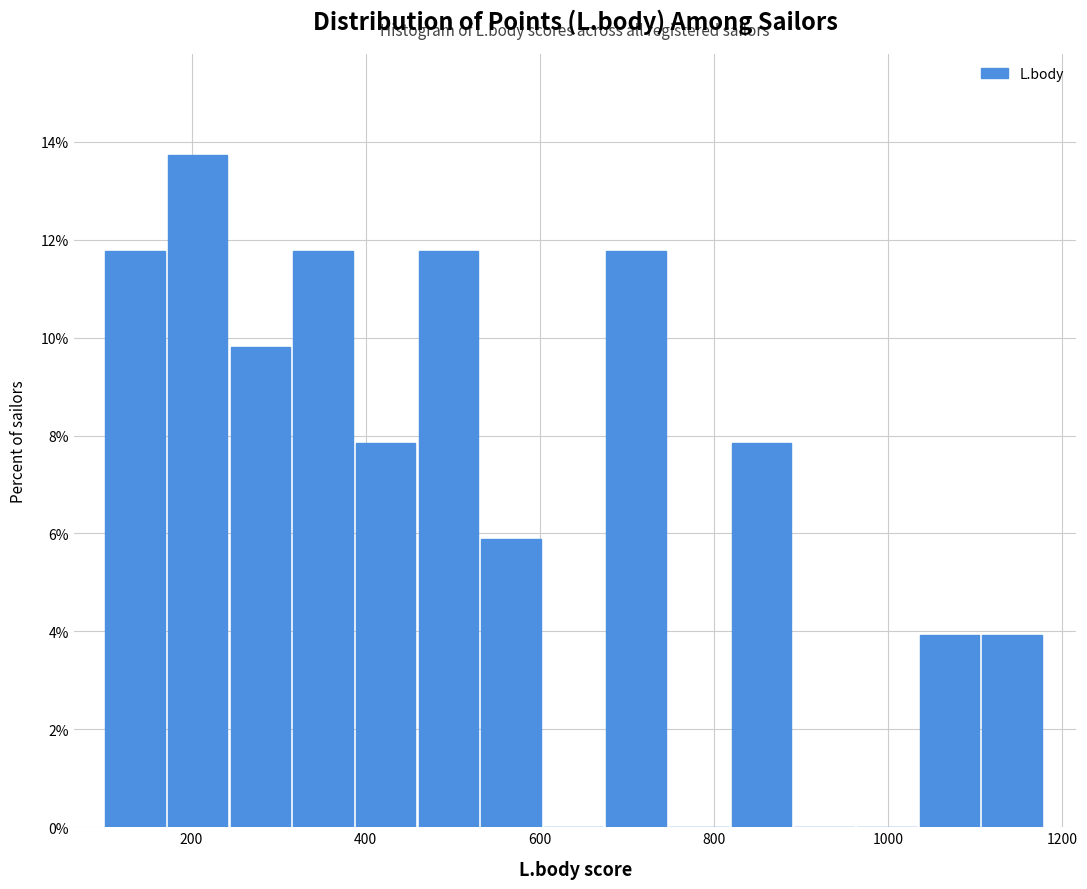

Around what value on the x-axis is the tallest bar? Give the approximate position of its centre, as read against the axis.

200